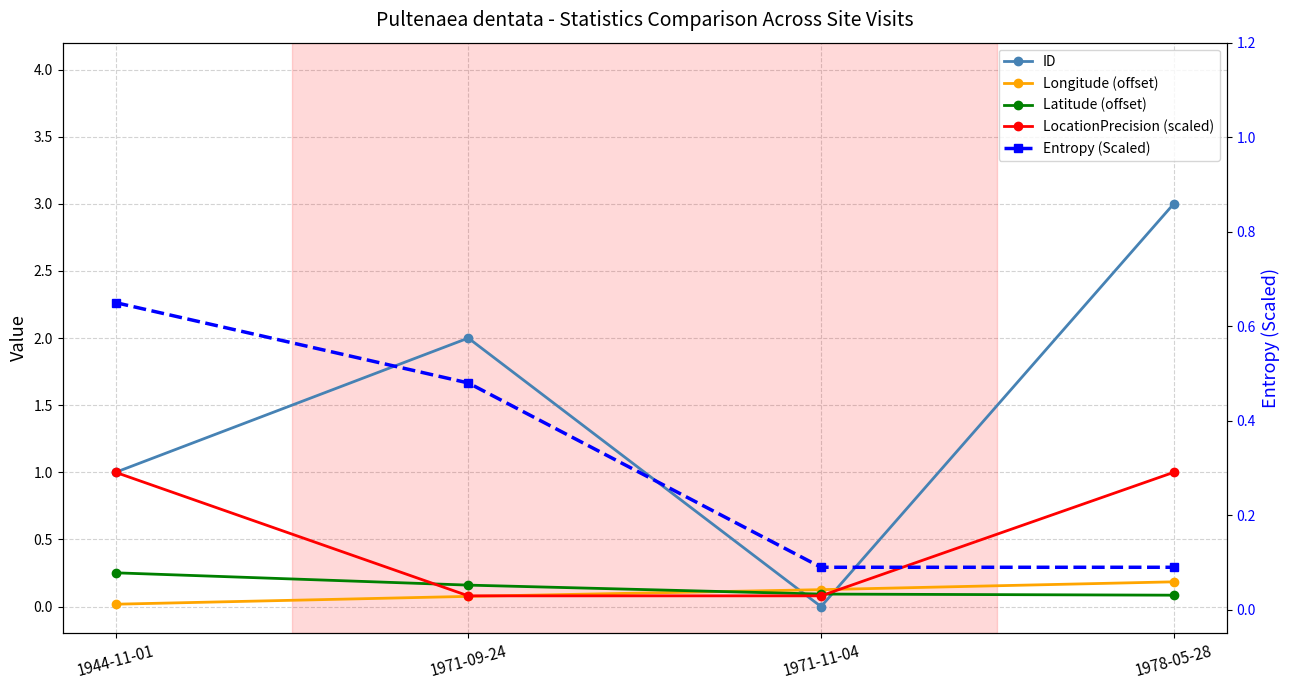

What is the label of the 2nd point from the left?

1971-09-24